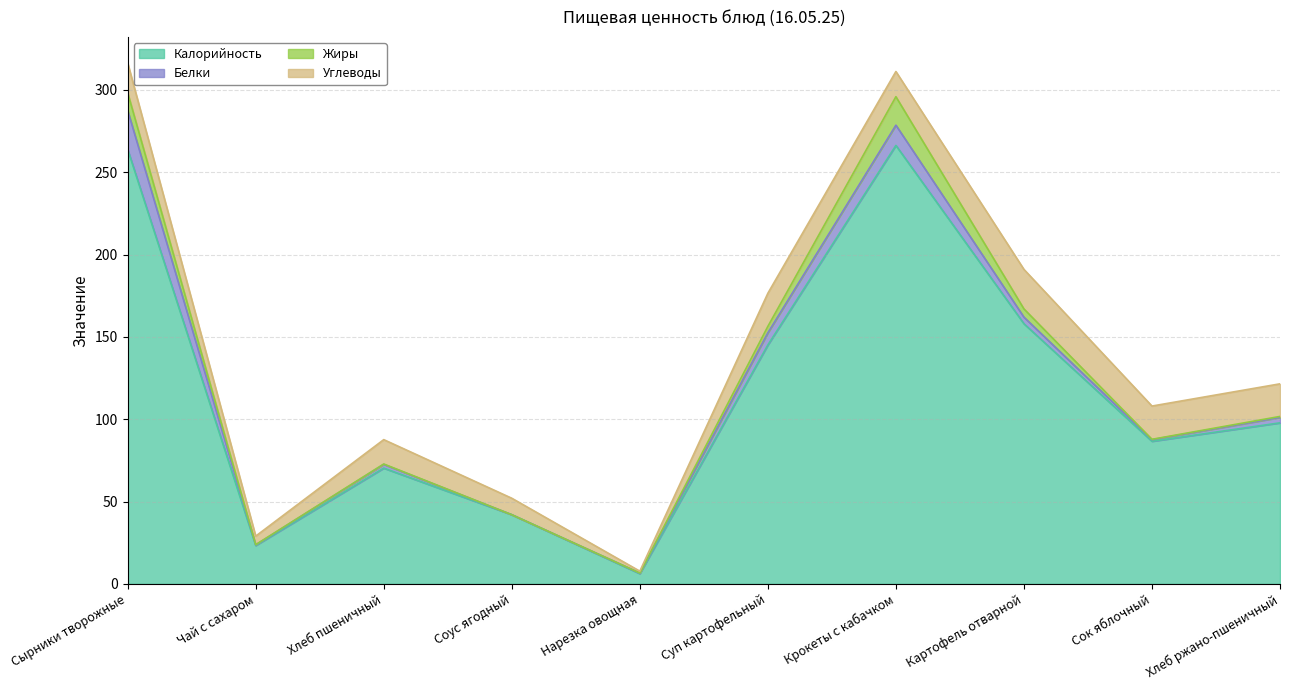

At which label is Углеводы closest to 12?

Соус ягодный